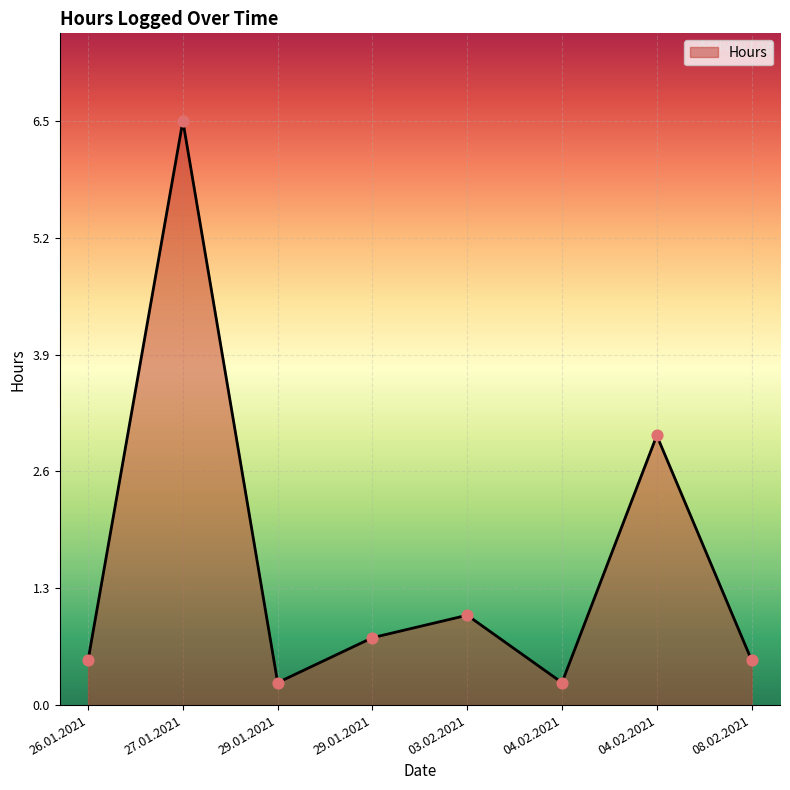

Is this an area chart (filled region under the line)?

Yes